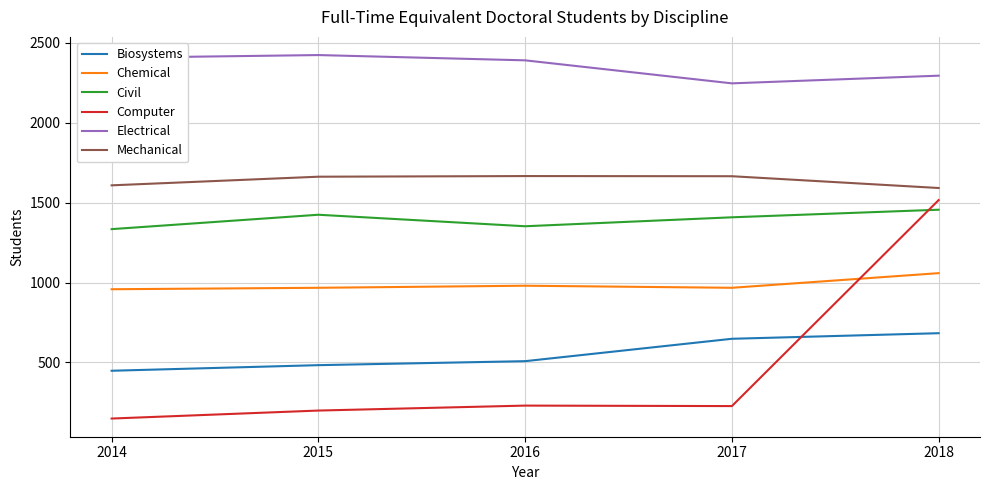

What is the average value of the Electrical series?

2351.8